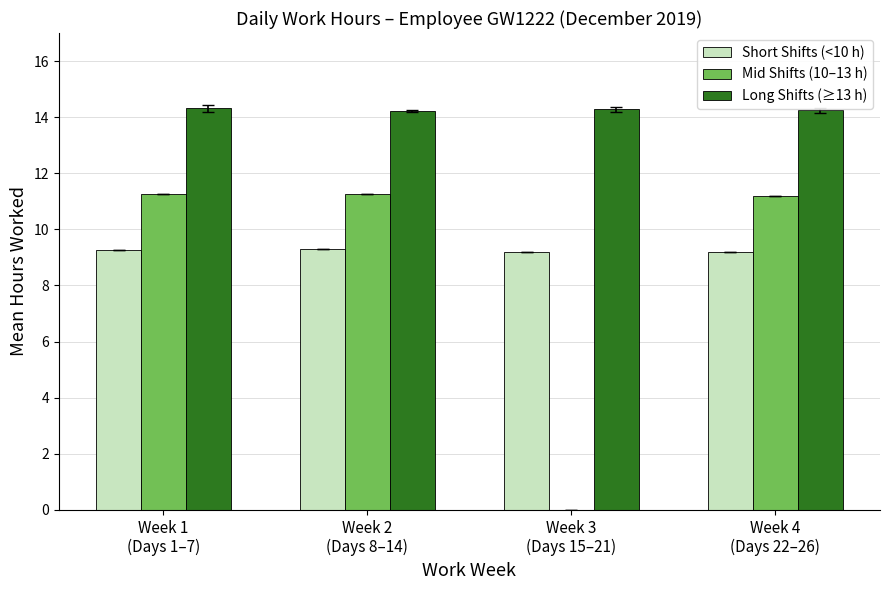

What is the sum of all Mid Shifts (10–13 h) values?

33.7